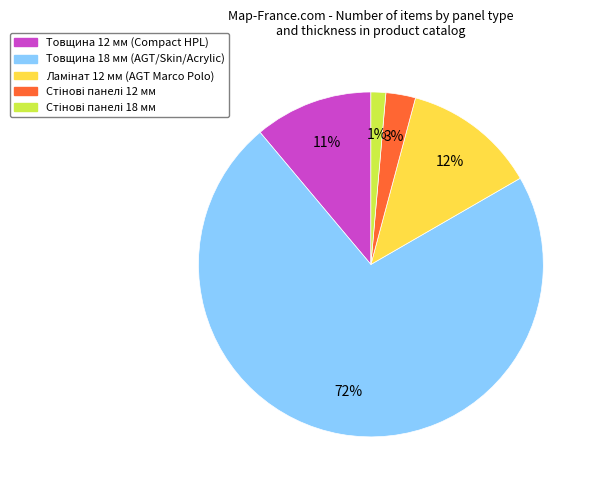

To the nearest percent, what is the average slice percentage?

20%